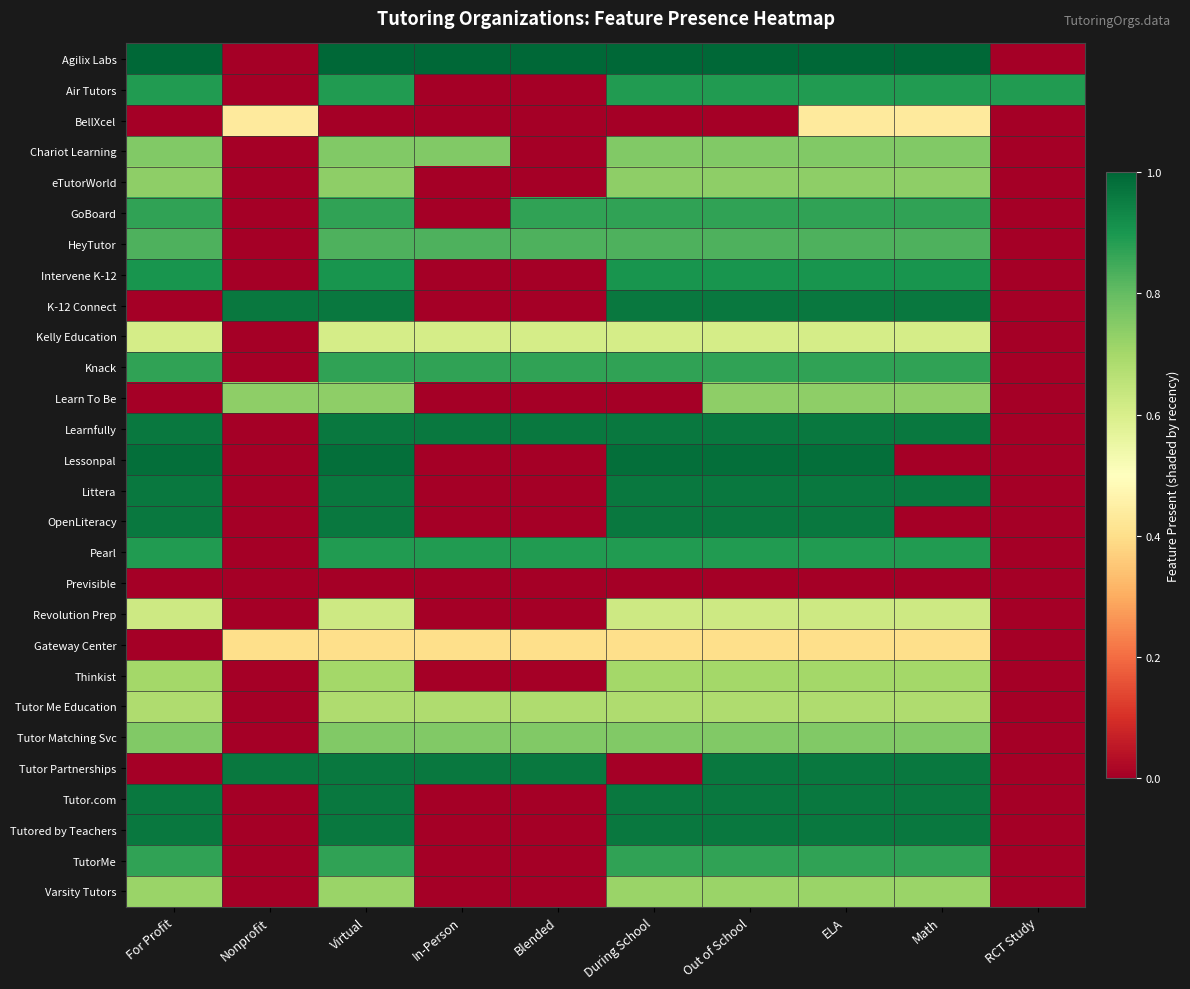

Reading left to right, list all the values displayed in this chart.

Agilix Labs: For Profit=1.0	Nonprofit=0.0	Virtual=1.0	In-Person=1.0	Blended=1.0	During School=1.0	Out of School=1.0	ELA=1.0	Math=1.0	RCT Study=0.0
Air Tutors: For Profit=0.9	Nonprofit=0.0	Virtual=0.9	In-Person=0.0	Blended=0.0	During School=0.9	Out of School=0.9	ELA=0.9	Math=0.9	RCT Study=0.9
BellXcel: For Profit=0.0	Nonprofit=0.4	Virtual=0.0	In-Person=0.0	Blended=0.0	During School=0.0	Out of School=0.0	ELA=0.4	Math=0.4	RCT Study=0.0
Chariot Learning: For Profit=0.8	Nonprofit=0.0	Virtual=0.8	In-Person=0.8	Blended=0.0	During School=0.8	Out of School=0.8	ELA=0.8	Math=0.8	RCT Study=0.0
eTutorWorld: For Profit=0.7	Nonprofit=0.0	Virtual=0.7	In-Person=0.0	Blended=0.0	During School=0.7	Out of School=0.7	ELA=0.7	Math=0.7	RCT Study=0.0
GoBoard: For Profit=0.9	Nonprofit=0.0	Virtual=0.9	In-Person=0.0	Blended=0.9	During School=0.9	Out of School=0.9	ELA=0.9	Math=0.9	RCT Study=0.0
HeyTutor: For Profit=0.8	Nonprofit=0.0	Virtual=0.8	In-Person=0.8	Blended=0.8	During School=0.8	Out of School=0.8	ELA=0.8	Math=0.8	RCT Study=0.0
Intervene K-12: For Profit=0.9	Nonprofit=0.0	Virtual=0.9	In-Person=0.0	Blended=0.0	During School=0.9	Out of School=0.9	ELA=0.9	Math=0.9	RCT Study=0.0
K-12 Connect: For Profit=0.0	Nonprofit=1.0	Virtual=1.0	In-Person=0.0	Blended=0.0	During School=1.0	Out of School=1.0	ELA=1.0	Math=1.0	RCT Study=0.0
Kelly Education: For Profit=0.6	Nonprofit=0.0	Virtual=0.6	In-Person=0.6	Blended=0.6	During School=0.6	Out of School=0.6	ELA=0.6	Math=0.6	RCT Study=0.0
Knack: For Profit=0.9	Nonprofit=0.0	Virtual=0.9	In-Person=0.9	Blended=0.9	During School=0.9	Out of School=0.9	ELA=0.9	Math=0.9	RCT Study=0.0
Learn To Be: For Profit=0.0	Nonprofit=0.7	Virtual=0.7	In-Person=0.0	Blended=0.0	During School=0.0	Out of School=0.7	ELA=0.7	Math=0.7	RCT Study=0.0
Learnfully: For Profit=1.0	Nonprofit=0.0	Virtual=1.0	In-Person=1.0	Blended=1.0	During School=1.0	Out of School=1.0	ELA=1.0	Math=1.0	RCT Study=0.0
Lessonpal: For Profit=1.0	Nonprofit=0.0	Virtual=1.0	In-Person=0.0	Blended=0.0	During School=1.0	Out of School=1.0	ELA=1.0	Math=0.0	RCT Study=0.0
Littera: For Profit=1.0	Nonprofit=0.0	Virtual=1.0	In-Person=0.0	Blended=0.0	During School=1.0	Out of School=1.0	ELA=1.0	Math=1.0	RCT Study=0.0
OpenLiteracy: For Profit=1.0	Nonprofit=0.0	Virtual=1.0	In-Person=0.0	Blended=0.0	During School=1.0	Out of School=1.0	ELA=1.0	Math=0.0	RCT Study=0.0
Pearl: For Profit=0.9	Nonprofit=0.0	Virtual=0.9	In-Person=0.9	Blended=0.9	During School=0.9	Out of School=0.9	ELA=0.9	Math=0.9	RCT Study=0.0
Previsible: For Profit=-36.9	Nonprofit=0.0	Virtual=-36.9	In-Person=0.0	Blended=0.0	During School=0.0	Out of School=-36.9	ELA=-36.9	Math=-36.9	RCT Study=0.0
Revolution Prep: For Profit=0.6	Nonprofit=0.0	Virtual=0.6	In-Person=0.0	Blended=0.0	During School=0.6	Out of School=0.6	ELA=0.6	Math=0.6	RCT Study=0.0
Gateway Center: For Profit=0.0	Nonprofit=0.4	Virtual=0.4	In-Person=0.4	Blended=0.4	During School=0.4	Out of School=0.4	ELA=0.4	Math=0.4	RCT Study=0.0
Thinkist: For Profit=0.7	Nonprofit=0.0	Virtual=0.7	In-Person=0.0	Blended=0.0	During School=0.7	Out of School=0.7	ELA=0.7	Math=0.7	RCT Study=0.0
Tutor Me Education: For Profit=0.7	Nonprofit=0.0	Virtual=0.7	In-Person=0.7	Blended=0.7	During School=0.7	Out of School=0.7	ELA=0.7	Math=0.7	RCT Study=0.0
Tutor Matching Svc: For Profit=0.8	Nonprofit=0.0	Virtual=0.8	In-Person=0.8	Blended=0.8	During School=0.8	Out of School=0.8	ELA=0.8	Math=0.8	RCT Study=0.0
Tutor Partnerships: For Profit=0.0	Nonprofit=1.0	Virtual=1.0	In-Person=1.0	Blended=1.0	During School=0.0	Out of School=1.0	ELA=1.0	Math=1.0	RCT Study=0.0
Tutor.com: For Profit=1.0	Nonprofit=0.0	Virtual=1.0	In-Person=0.0	Blended=0.0	During School=1.0	Out of School=1.0	ELA=1.0	Math=1.0	RCT Study=0.0
Tutored by Teachers: For Profit=1.0	Nonprofit=0.0	Virtual=1.0	In-Person=0.0	Blended=0.0	During School=1.0	Out of School=1.0	ELA=1.0	Math=1.0	RCT Study=0.0
TutorMe: For Profit=0.9	Nonprofit=0.0	Virtual=0.9	In-Person=0.0	Blended=0.0	During School=0.9	Out of School=0.9	ELA=0.9	Math=0.9	RCT Study=0.0
Varsity Tutors: For Profit=0.7	Nonprofit=0.0	Virtual=0.7	In-Person=0.0	Blended=0.0	During School=0.7	Out of School=0.7	ELA=0.7	Math=0.7	RCT Study=0.0